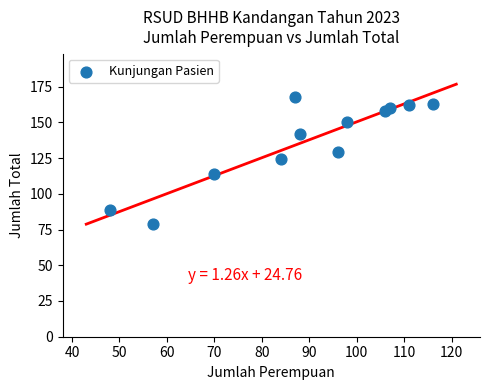

What is the range of X values (max minus min)?

68